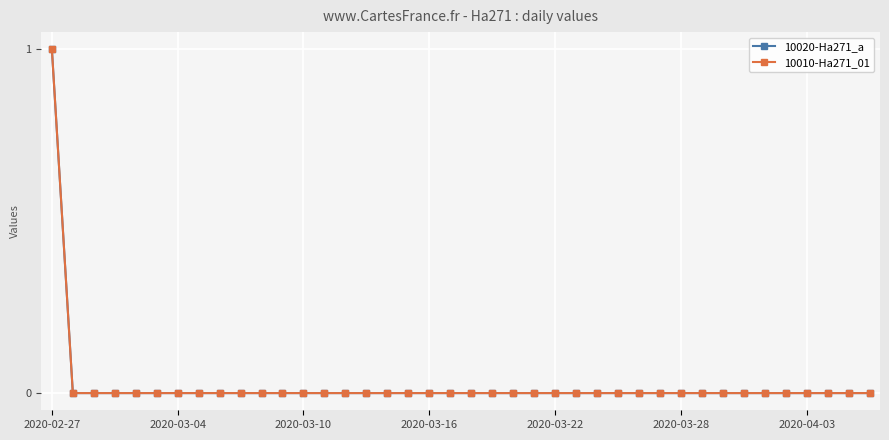

List the series in order of their peak value, lowest first.

10020-Ha271_a, 10010-Ha271_01